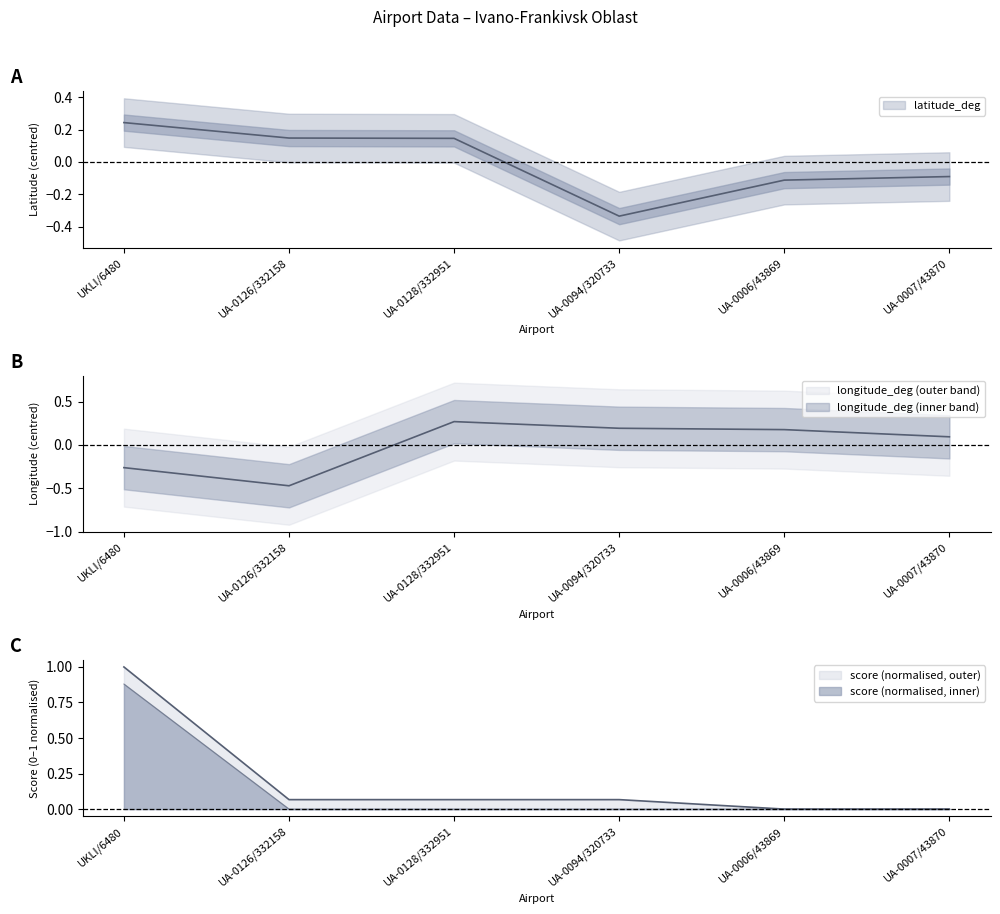

What is the maximum value for latitude_deg?

0.2